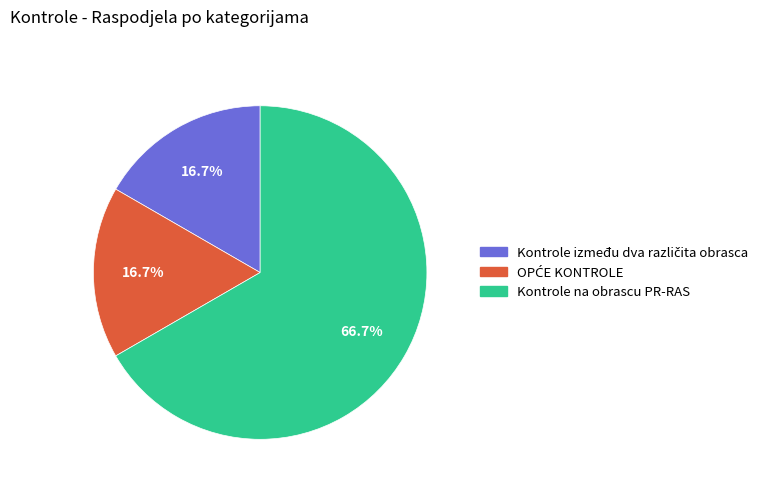

How many segments does this pie chart have?

3